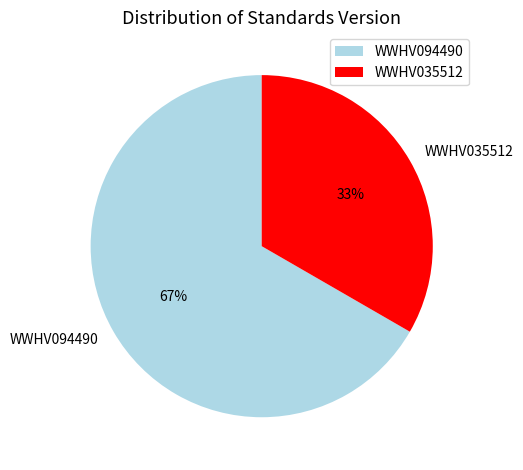

Rank the categories by value from lowest to highest.

WWHV035512, WWHV094490